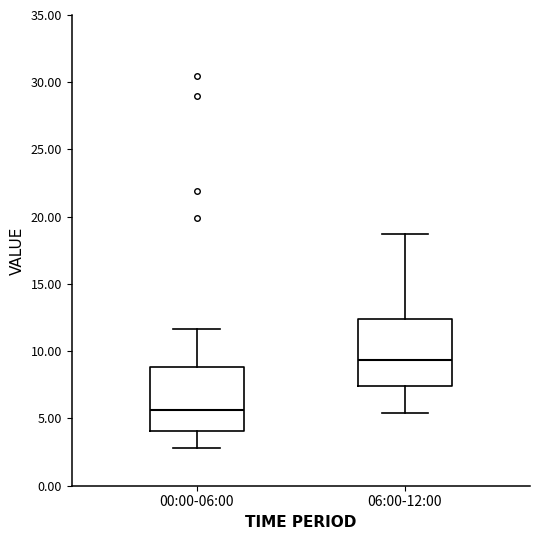

Reading left to right, read every box against the y-axis: the position of its median line, the range the box covers, and the ends of its whiskers. The values are not printed on the chart, so give them approximately, as read against the axis.

00:00-06:00: median 5.5, box 4.0 to 9.0, whiskers 3.0 to 11.5
06:00-12:00: median 9.5, box 7.5 to 12.5, whiskers 5.5 to 18.5